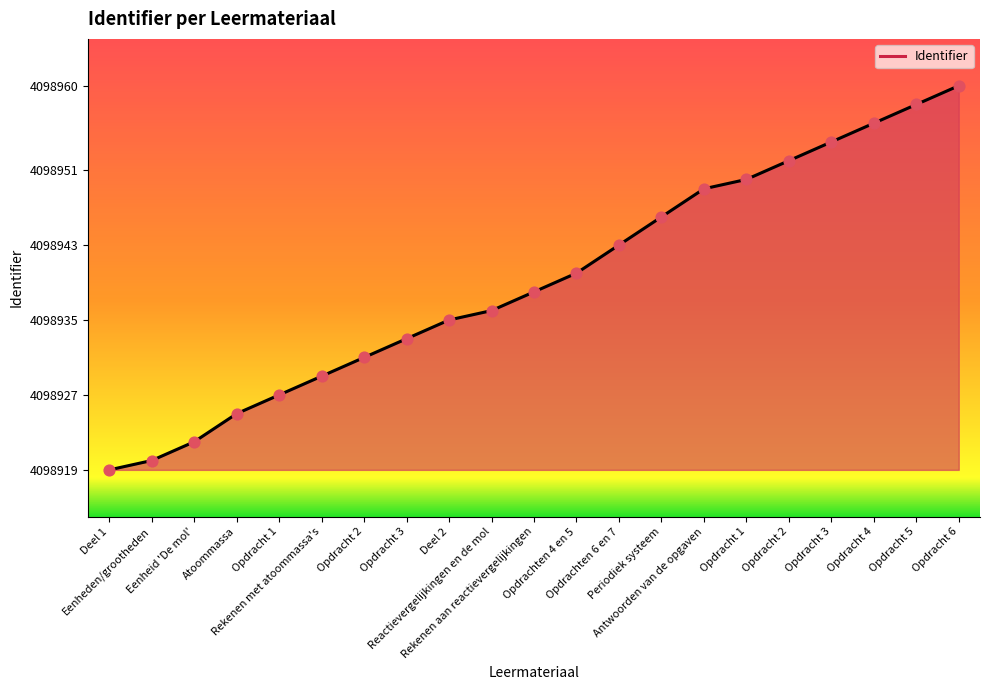

What is the ratio of the value at Opdracht 3 to the value at Rekenen met atoommassa's?

1.0